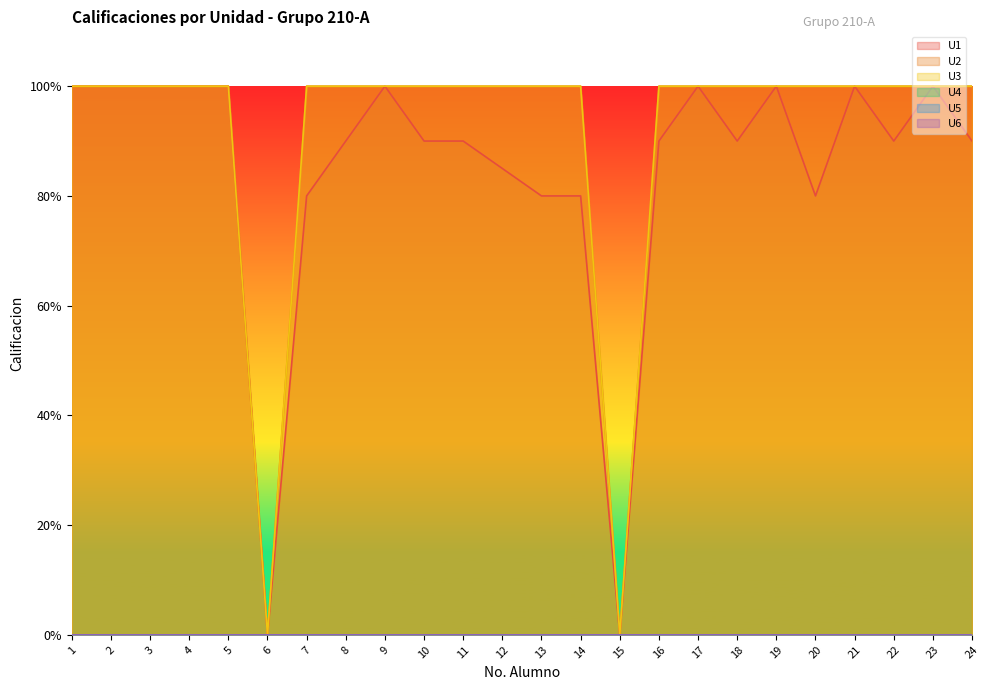

True or false: U2 and U3 intersect in this chart.

False